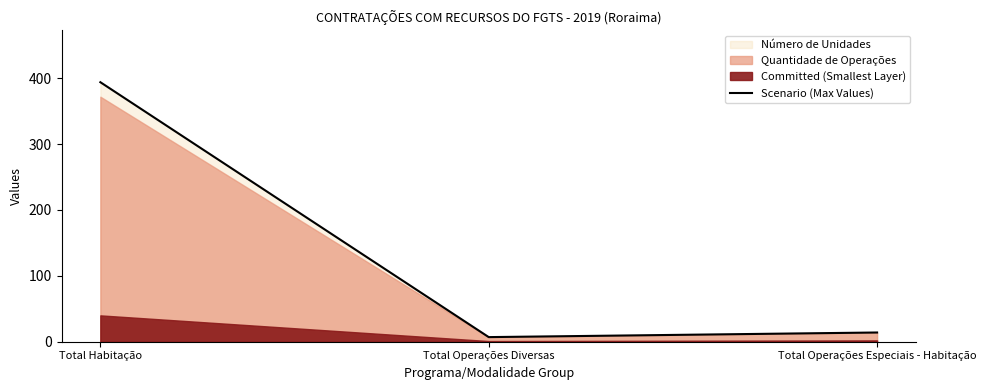

What is the approximate value at Total Operações Diversas, to the nearest 10?

10